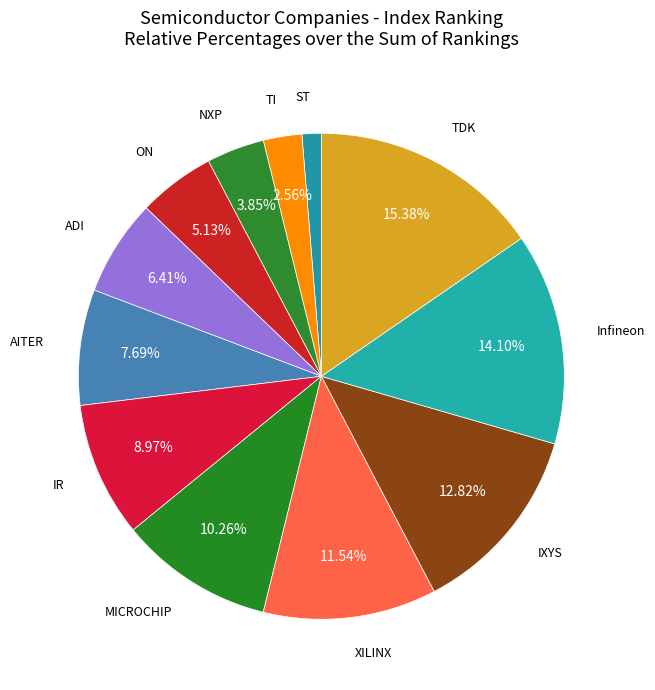

Rank the categories by value from highest to lowest.

TDK, Infineon, IXYS, XILINX, MICROCHIP, IR, AITER, ADI, ON, NXP, TI, ST